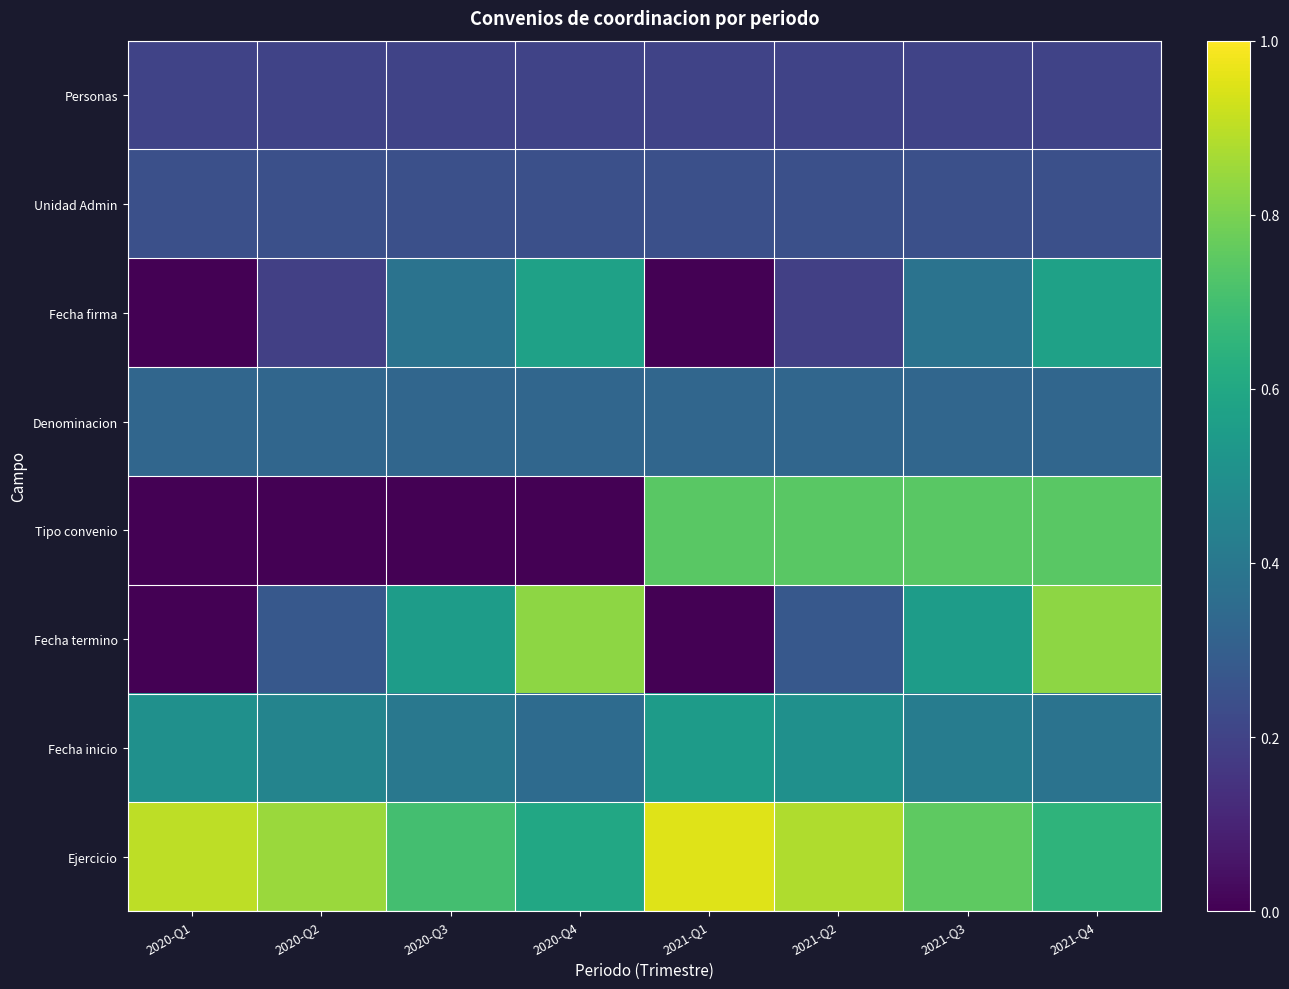

How many categories are shown in the chart?

8